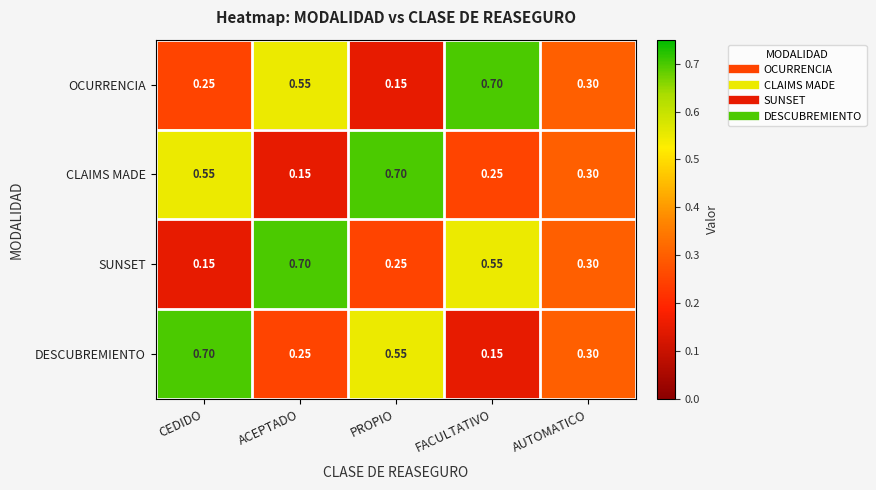

Which category has the highest value in the SUNSET series?

ACEPTADO